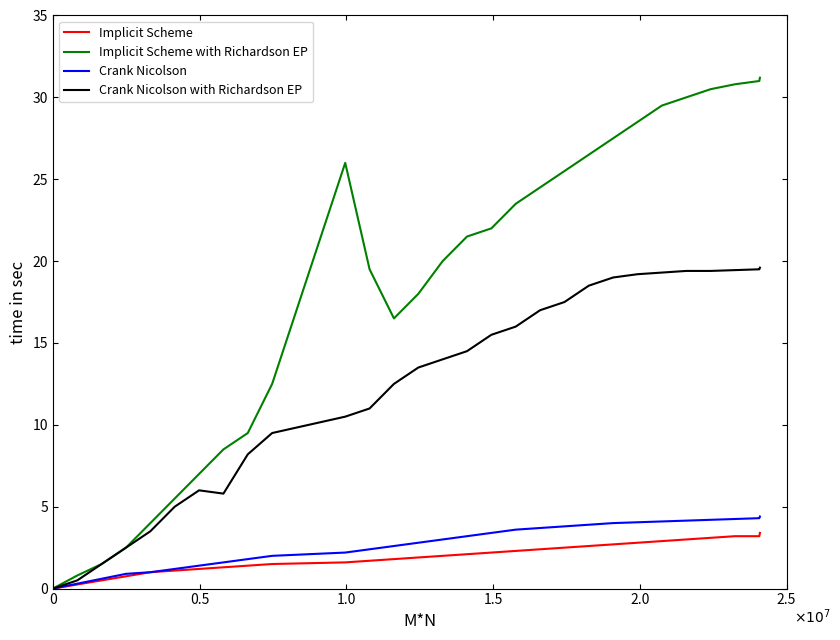

Which series has the widest spread of values?

Implicit Scheme with Richardson EP